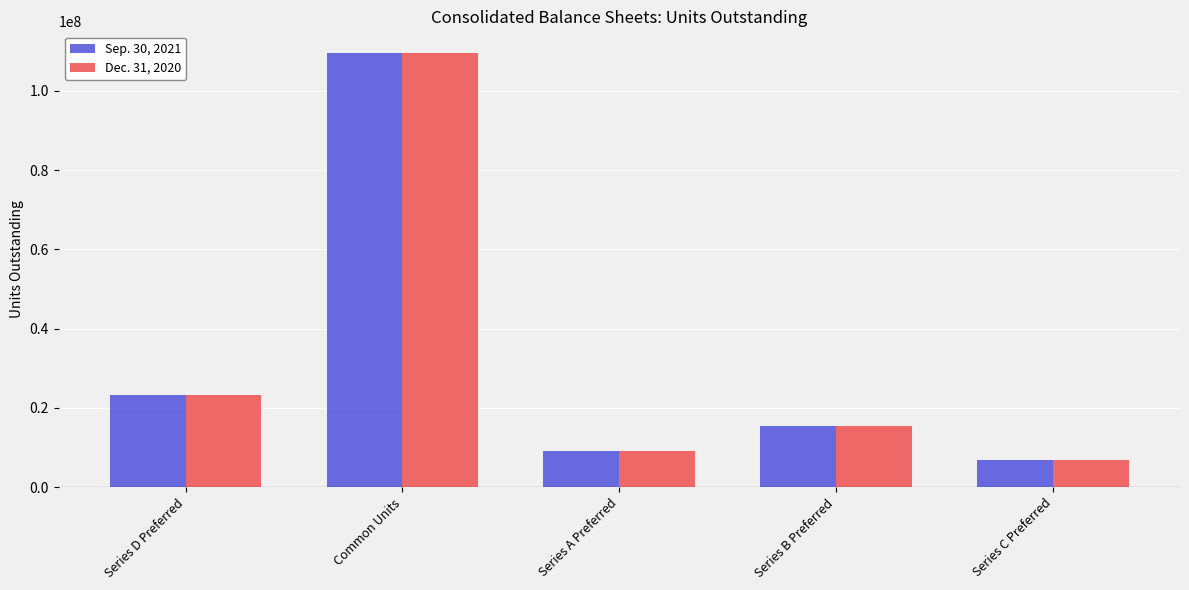

How many bars are there in total?

10